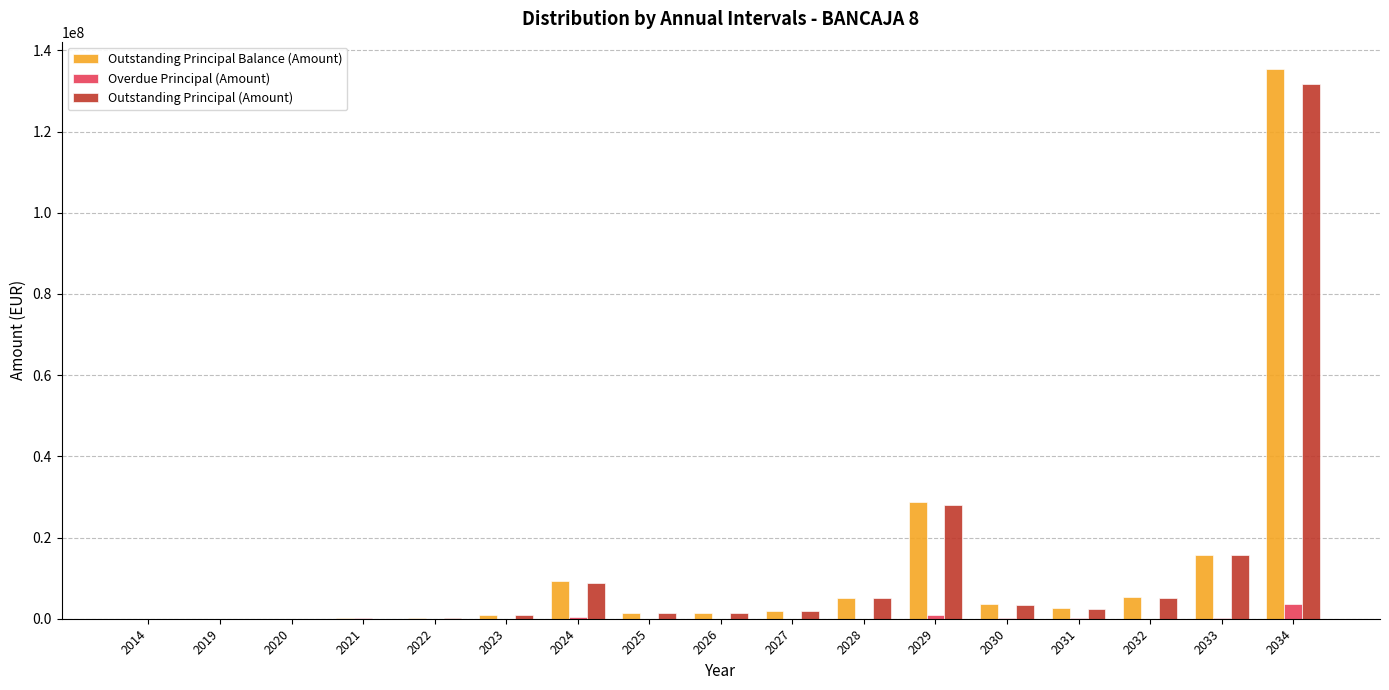

What is the approximate value of Overdue Principal (Amount) at 2025?

1694.8